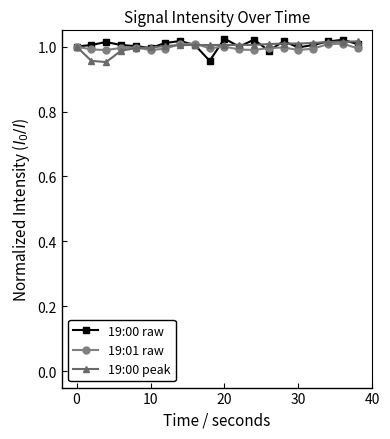

True or false: 19:01 raw and 19:00 raw cross at least once.

True